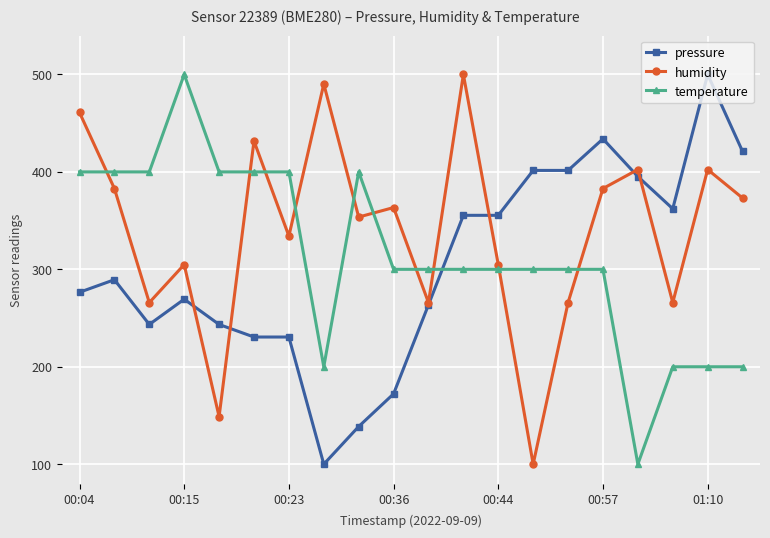

After their last crossing, which series has the higher values: temperature or pressure?

pressure